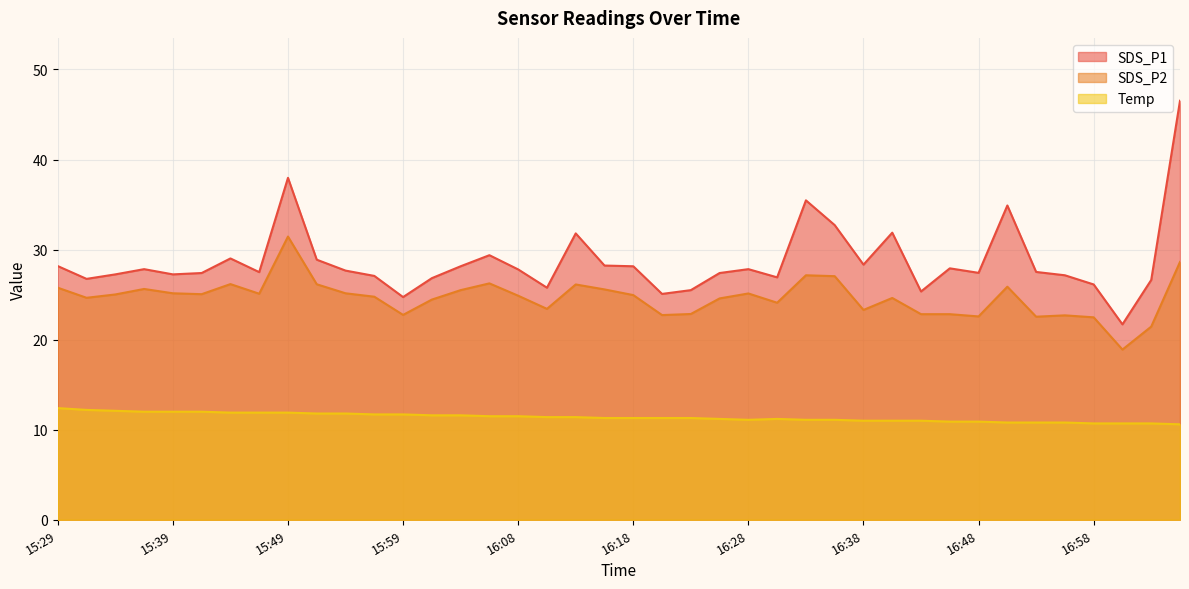

Is the value of SDS_P2 at 16:53 greater than the value of Temp at 16:35?

Yes